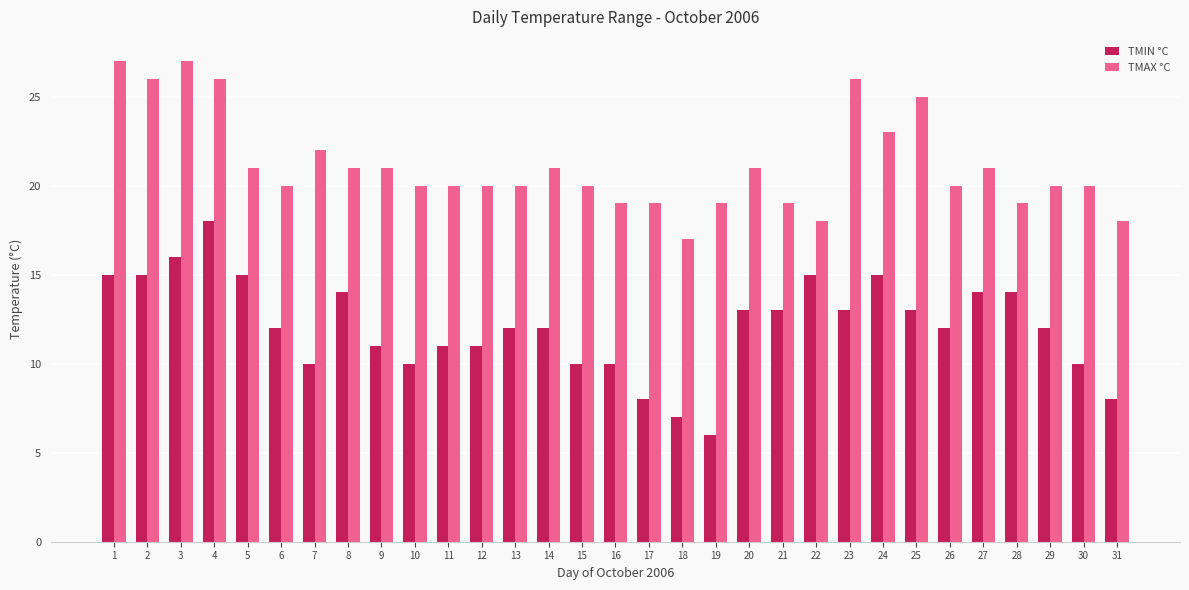

What is the total value across all series at 1?

42